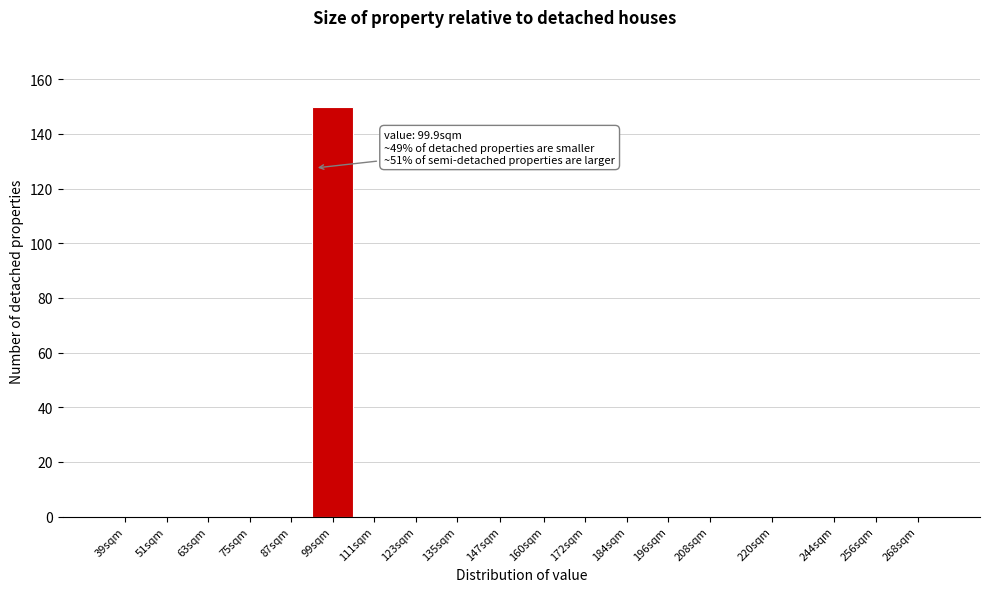

Reading left to right, extract all data points from this chart.

39sqm=0	51sqm=0	63sqm=0	75sqm=0	87sqm=0	99sqm=150	111sqm=0	123sqm=0	135sqm=0	147sqm=0	160sqm=0	172sqm=0	184sqm=0	196sqm=0	208sqm=0	220sqm=0	244sqm=0	256sqm=0	268sqm=0